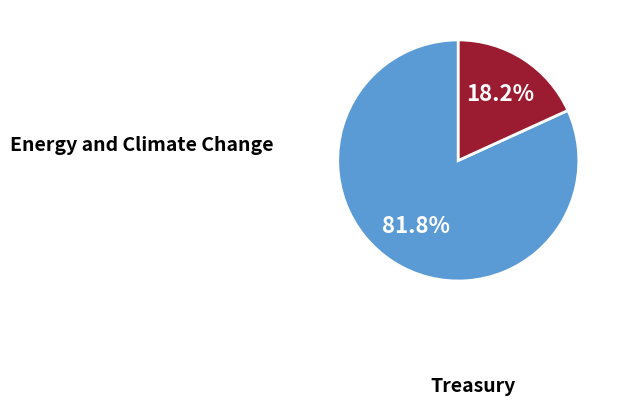

To the nearest percent, what portion does Energy and Climate Change represent?

82%